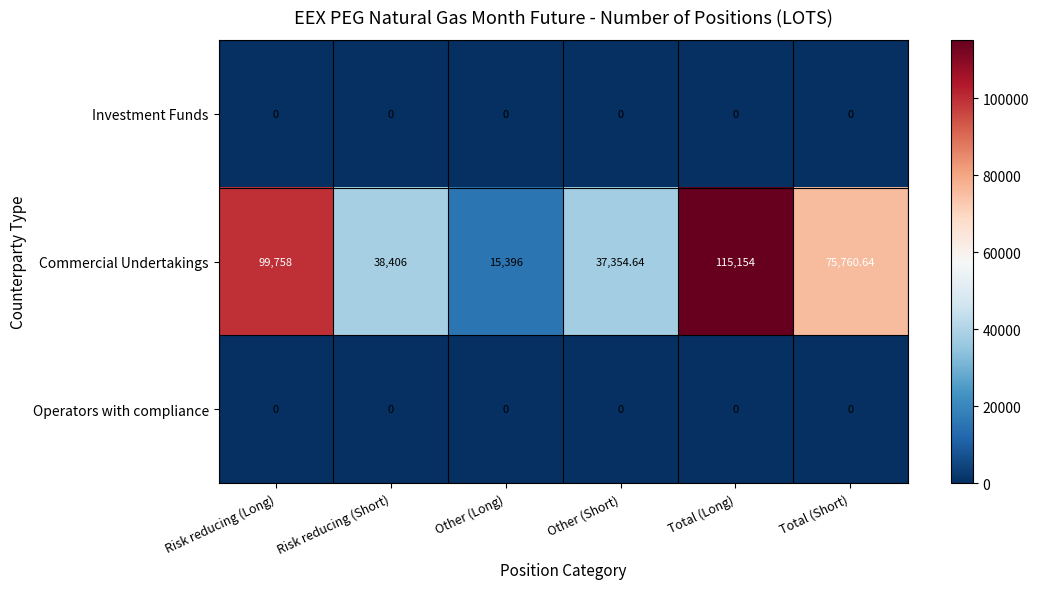

What is the total value across all series at Other (Long)?

15396.0